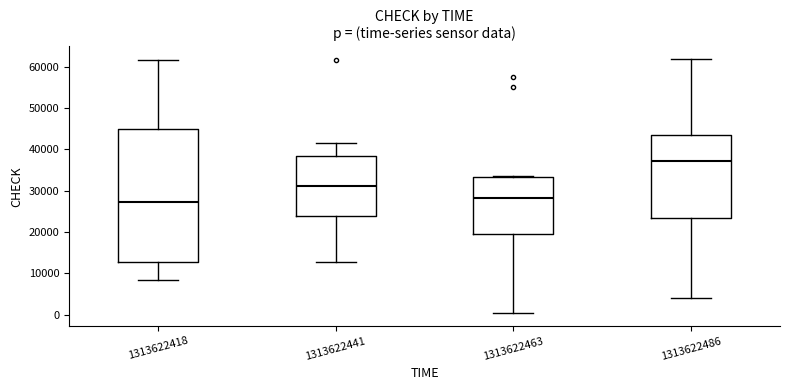

Reading left to right, transcribe this box plot: for each box, give where its median line is, the range the box spans, and where its two whiskers end, as read against the y-axis. The values are not printed on the chart, so give them approximately, as read against the axis.

1313622418: median 27000, box 13000 to 45000, whiskers 8000 to 62000
1313622441: median 31000, box 24000 to 38000, whiskers 13000 to 42000
1313622463: median 28000, box 20000 to 33000, whiskers 0 to 33000
1313622486: median 37000, box 23000 to 44000, whiskers 4000 to 62000